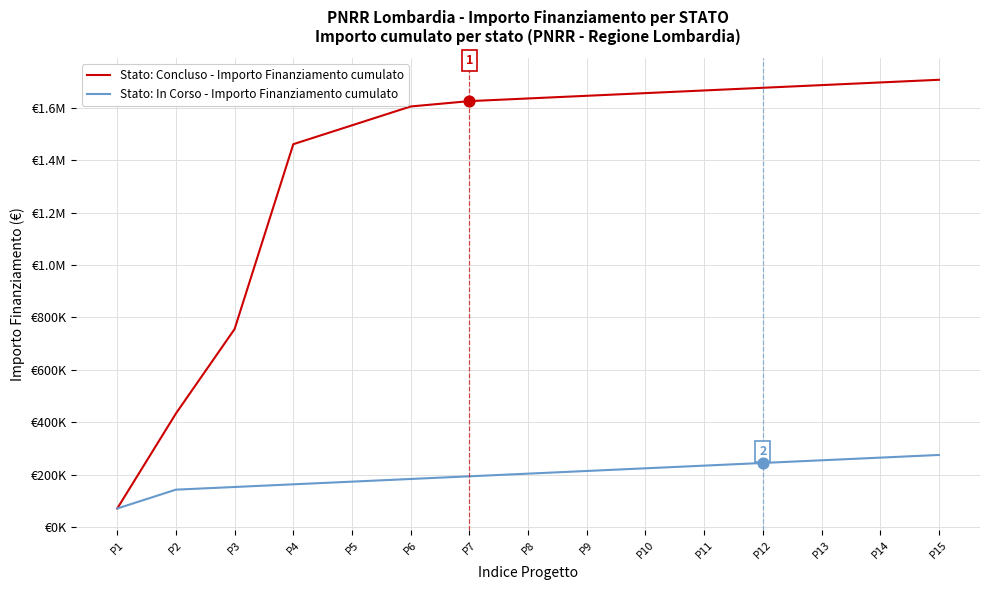

Is the value of Stato: In Corso - Importo Finanziamento cumulato at P11 greater than the value of Stato: Concluso - Importo Finanziamento cumulato at P13?

No